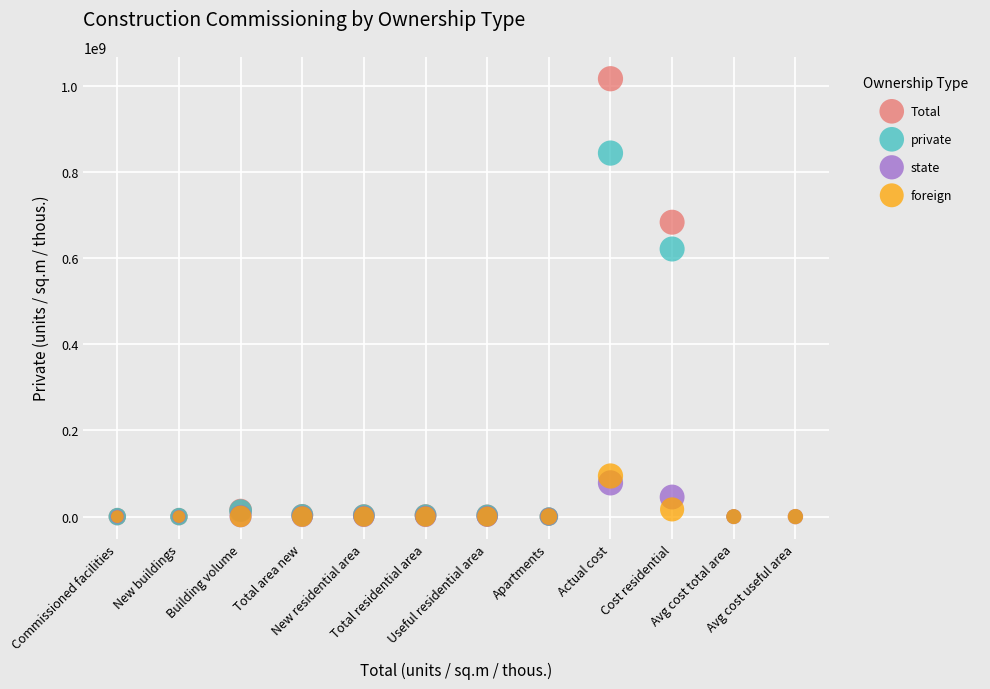

Which series has the widest spread of Y values?

Total